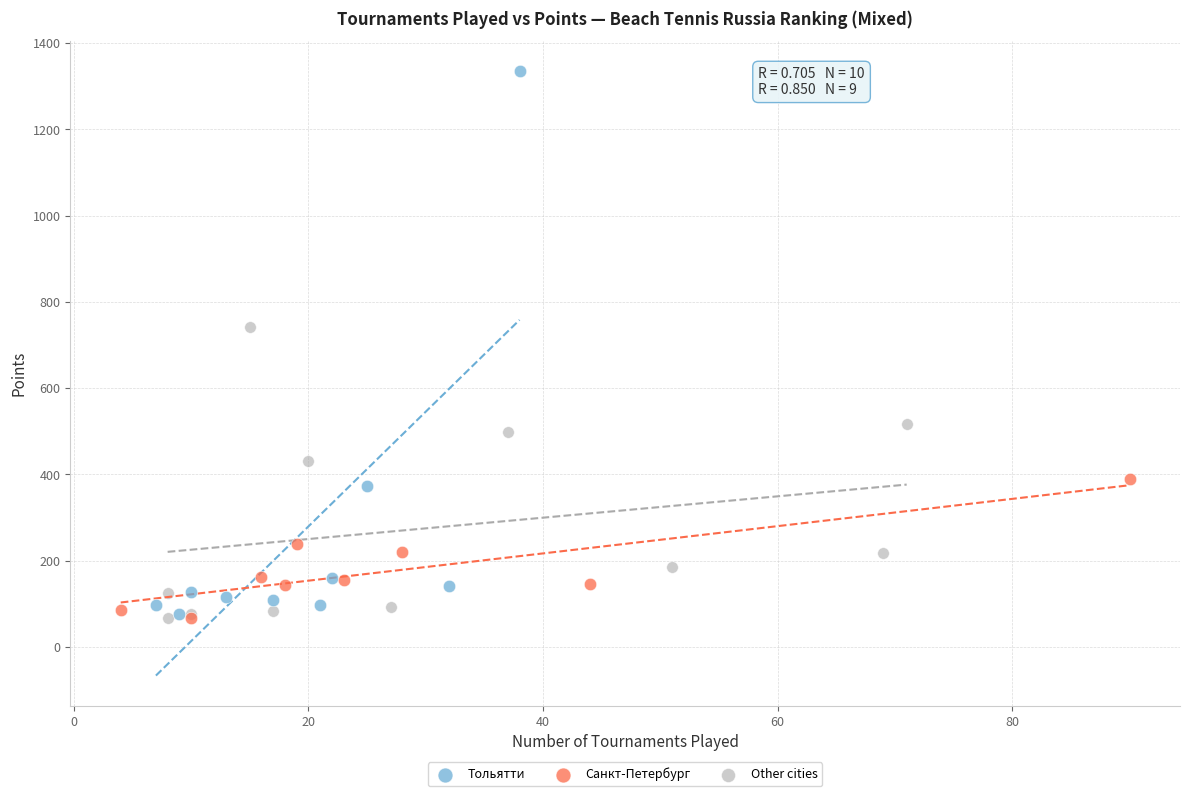

Which series contains the highest Y value?

Тольятти